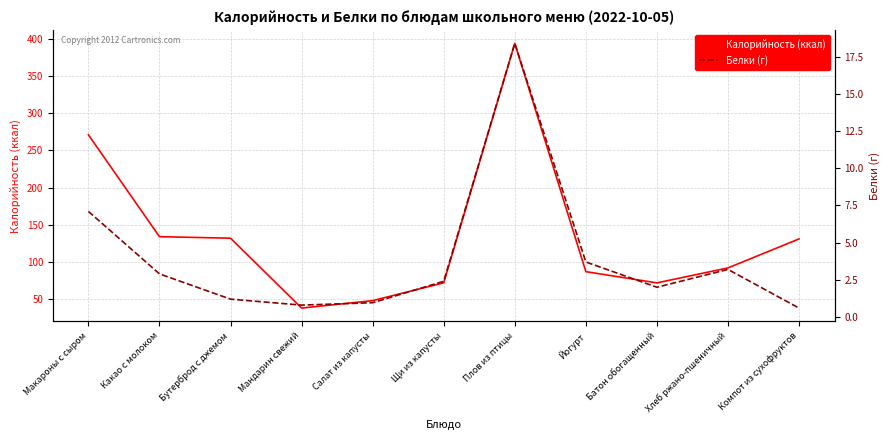

What is the label of the 5th point from the left?

Салат из капусты